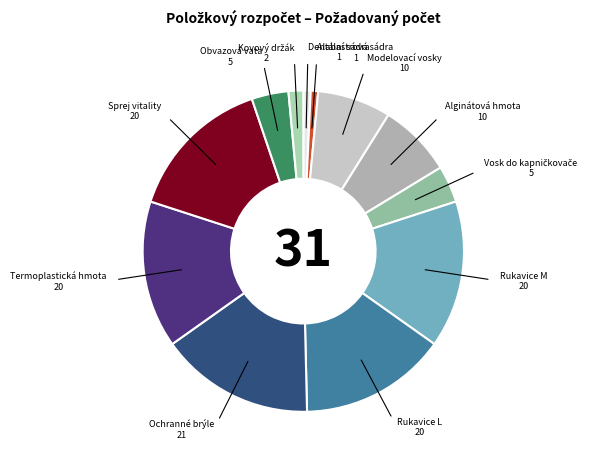

Does Dentální sádra account for over 50% of the chart?

No